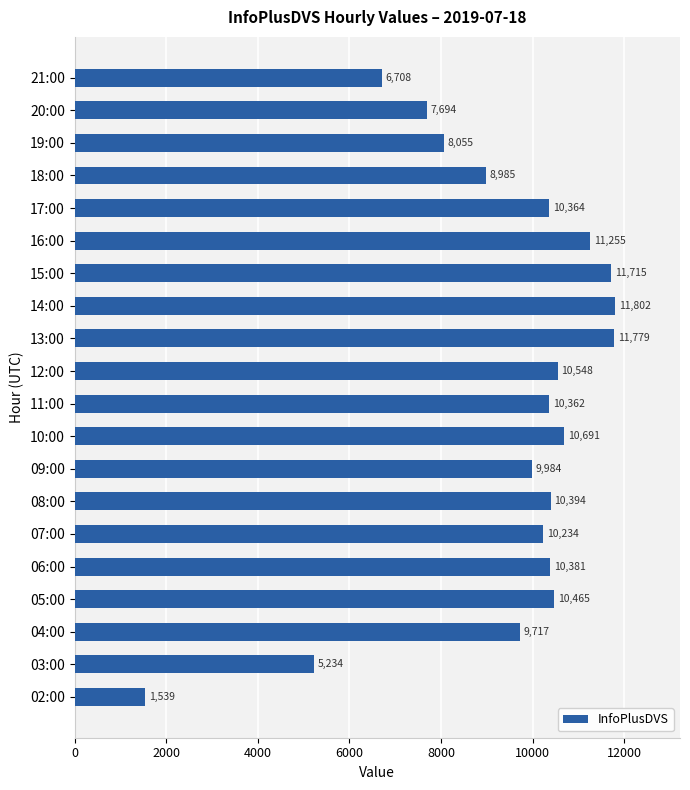

What is the difference between the second highest and second lowest values?

6545